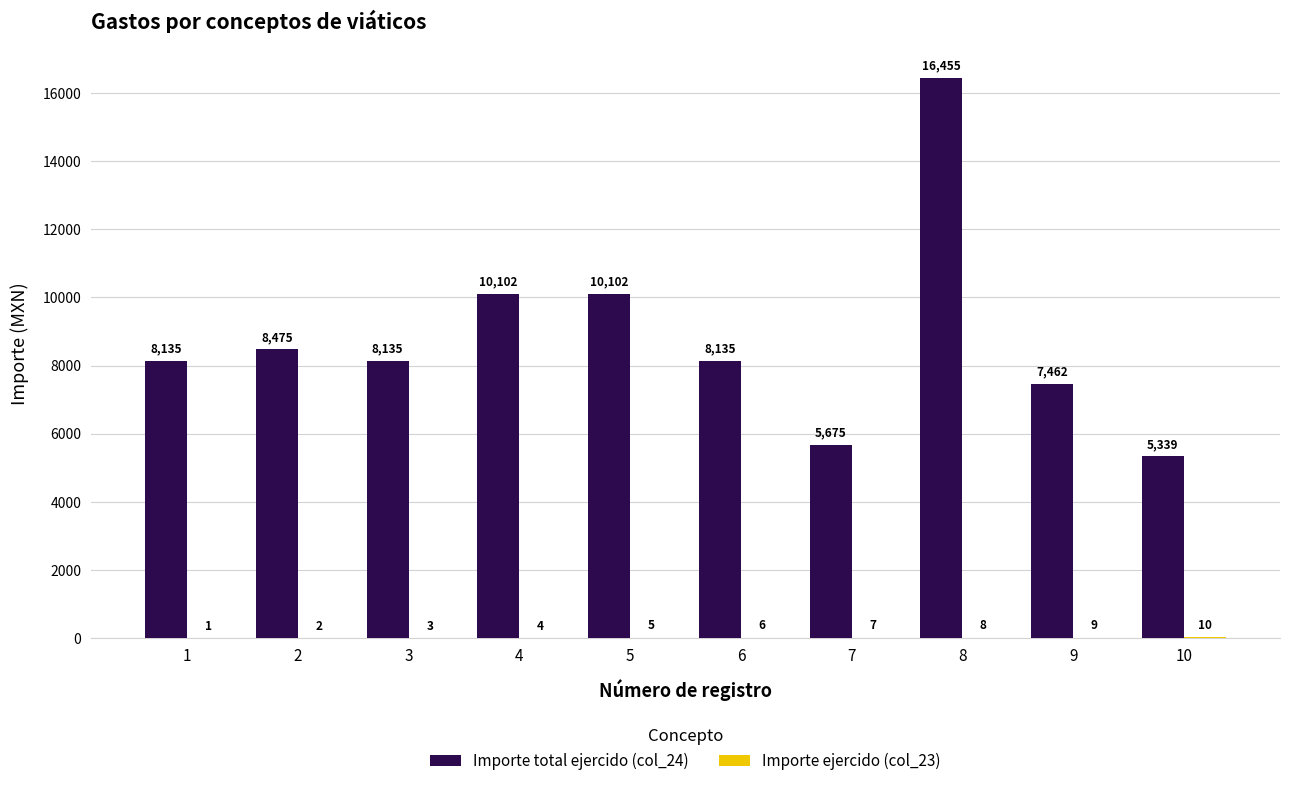

Which category has the highest value in the Importe total ejercido (col_24) series?

8